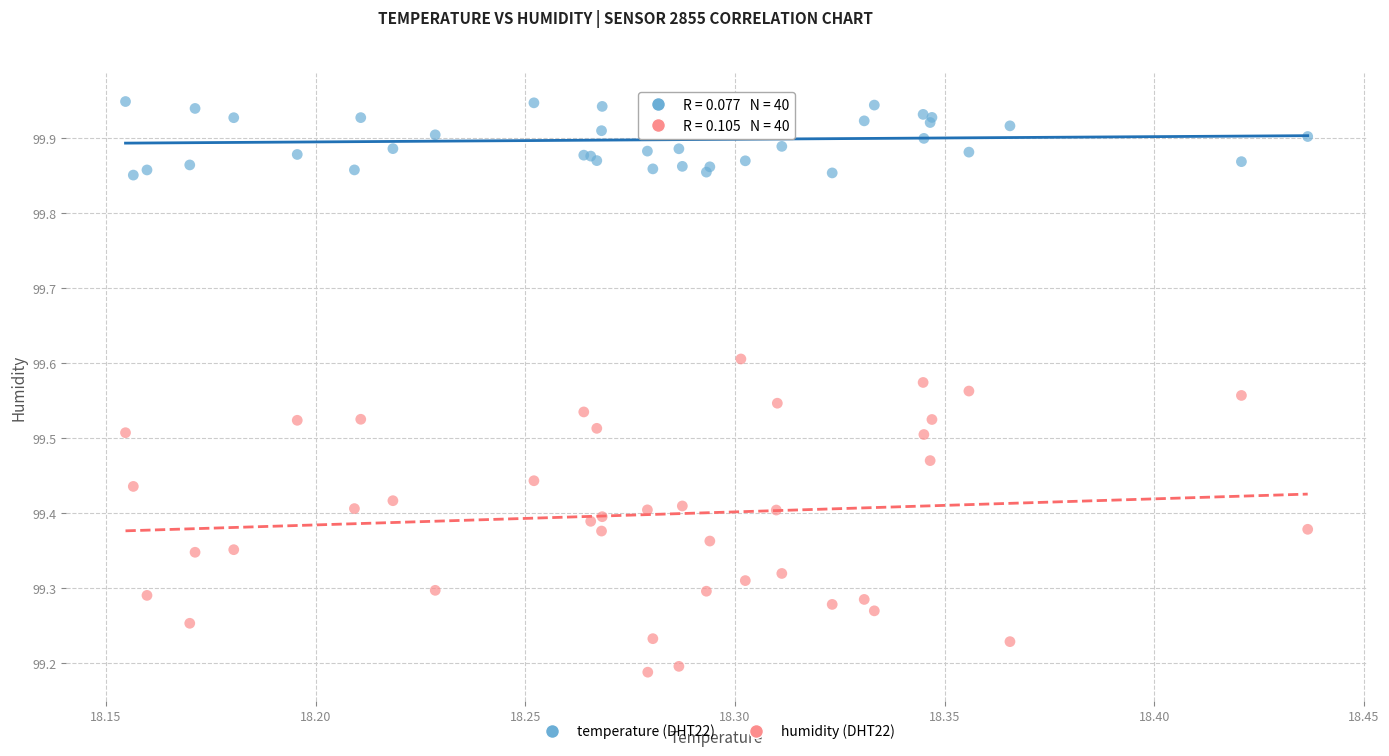

Which series reaches the minimum Y coordinate?

humidity (DHT22)